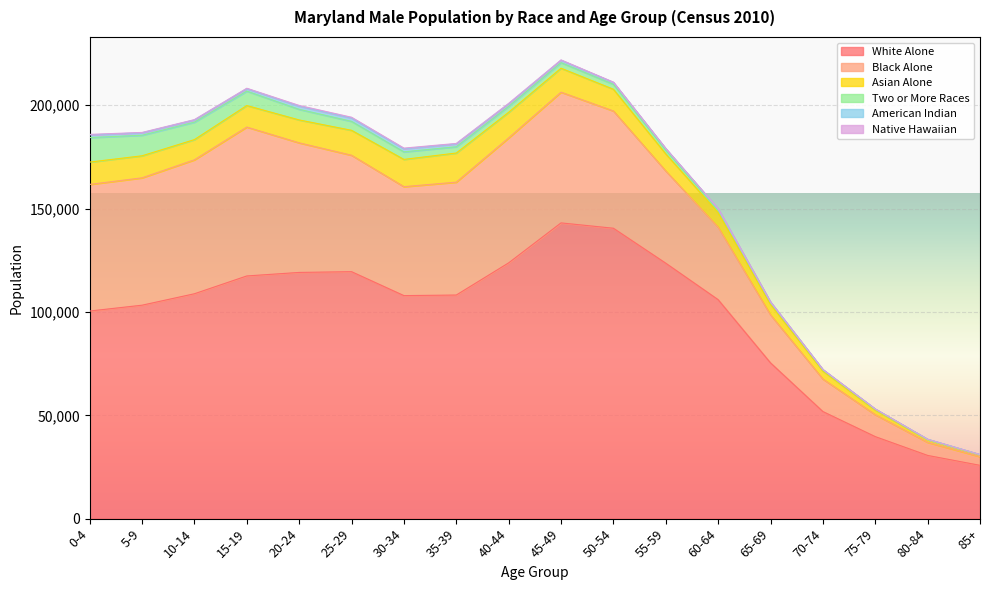

True or false: Two or More Races has more than 0 points higher than both neighbors.

False